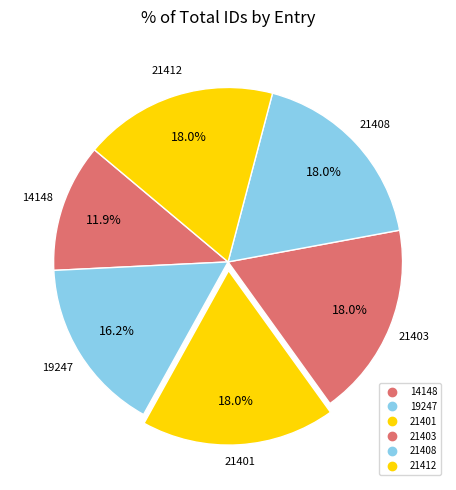

How many slices are in this pie chart?

6